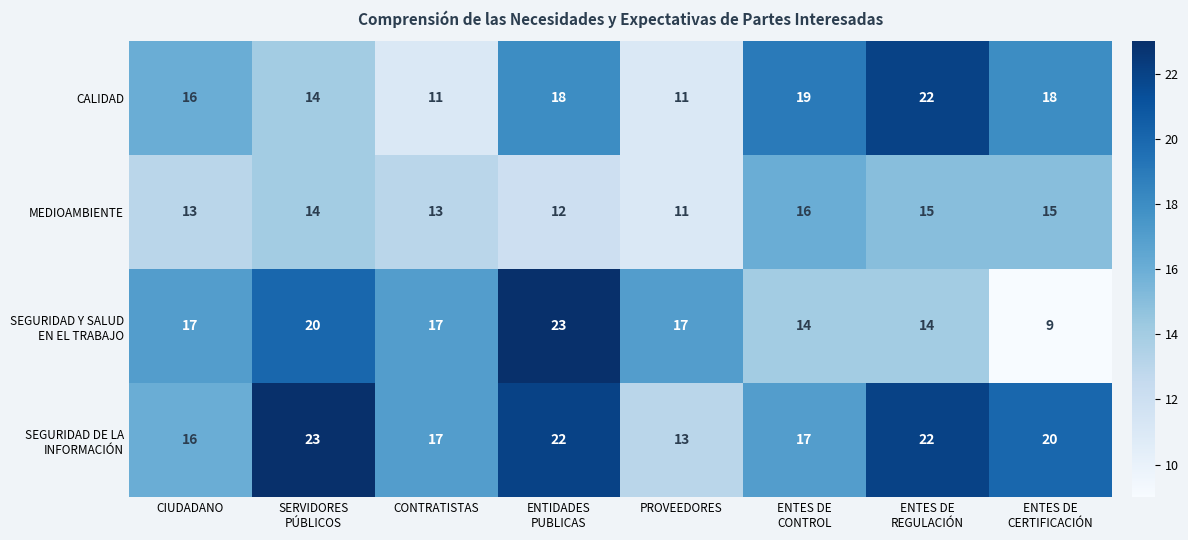

What is the average value of the MEDIOAMBIENTE series?

14